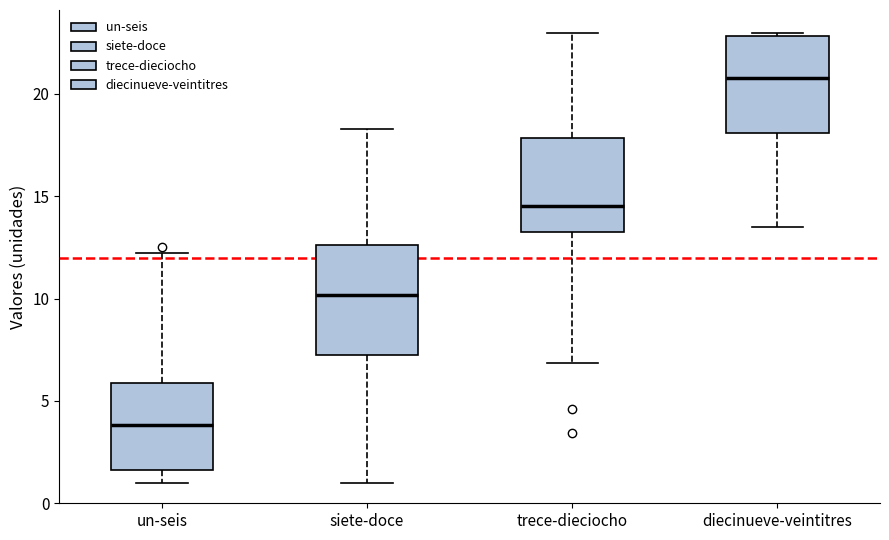

Reading left to right, read every box against the y-axis: the position of its median line, the range the box covers, and the ends of its whiskers. The values are not printed on the chart, so give them approximately, as read against the axis.

un-seis: median 4.0, box 1.5 to 6.0, whiskers 1.0 to 12.0
siete-doce: median 10.0, box 7.0 to 12.5, whiskers 1.0 to 18.5
trece-dieciocho: median 14.5, box 13.5 to 18.0, whiskers 7.0 to 23.0
diecinueve-veintitres: median 21.0, box 18.0 to 23.0, whiskers 13.5 to 23.0